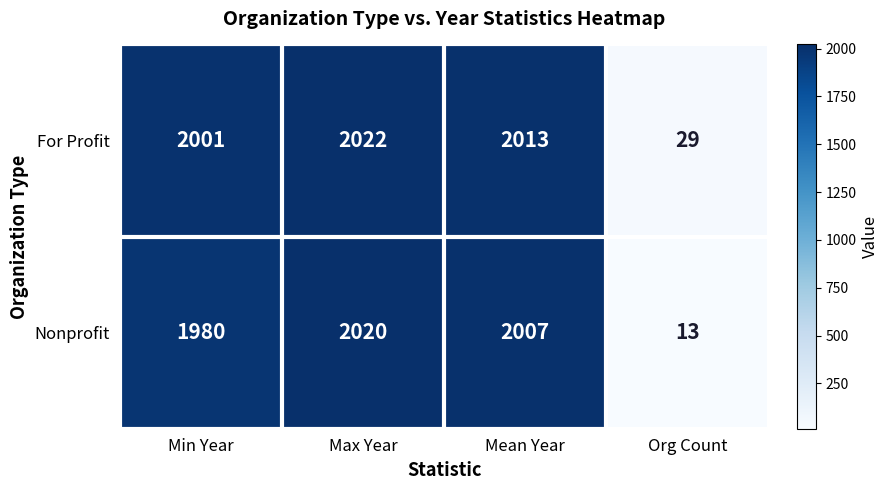

What is the sum of all For Profit values?

6065